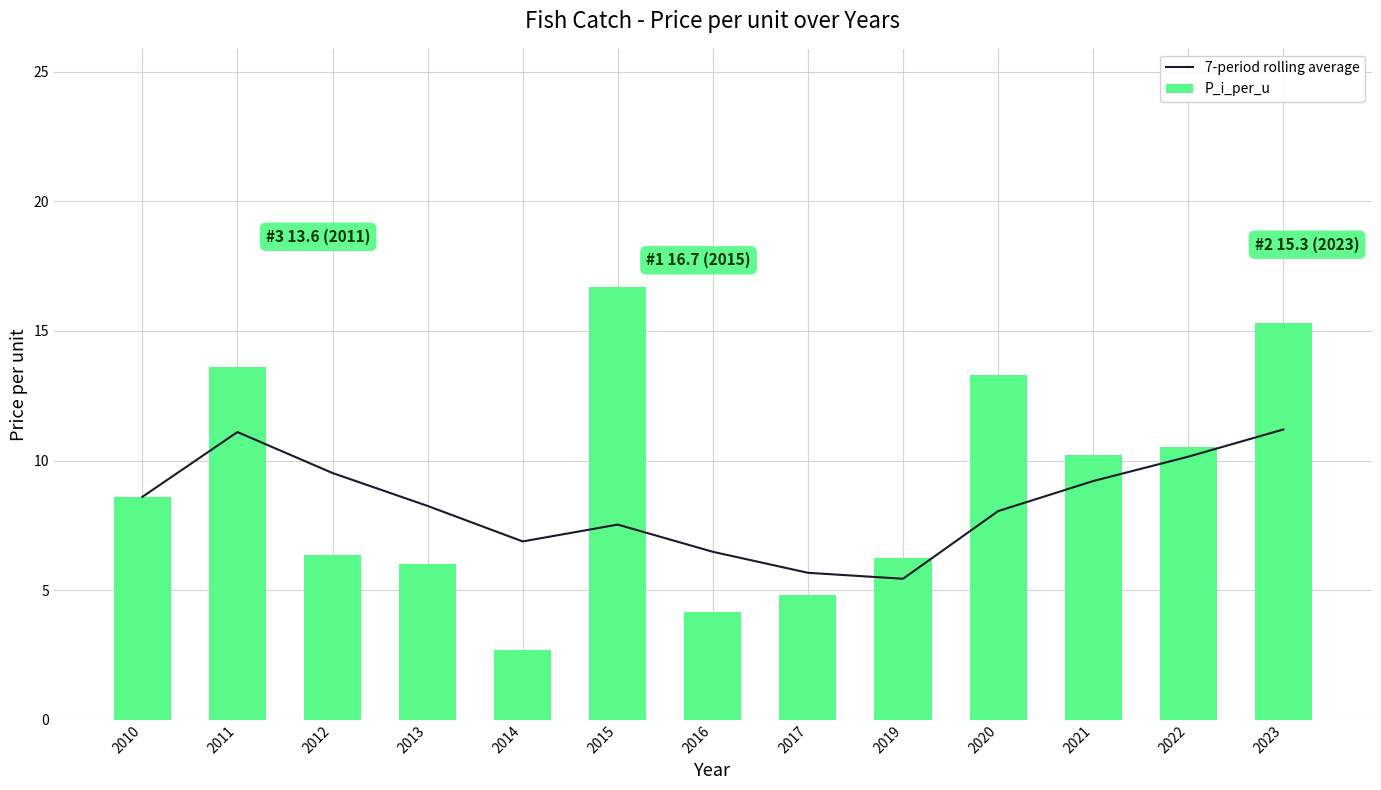

The value of P_i_per_u at 2016 is 5.7. True or false?

False